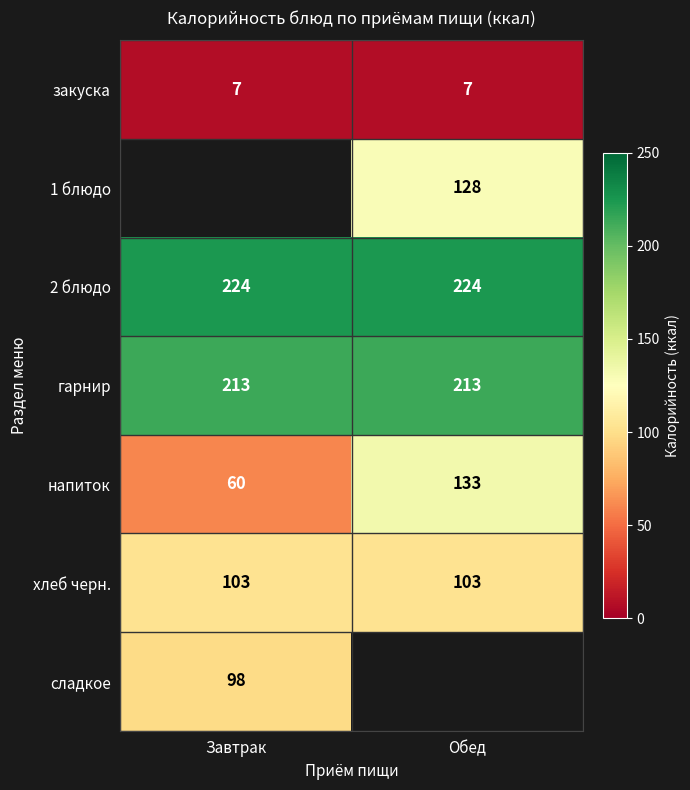

Read the гарнир value at Обед.

213